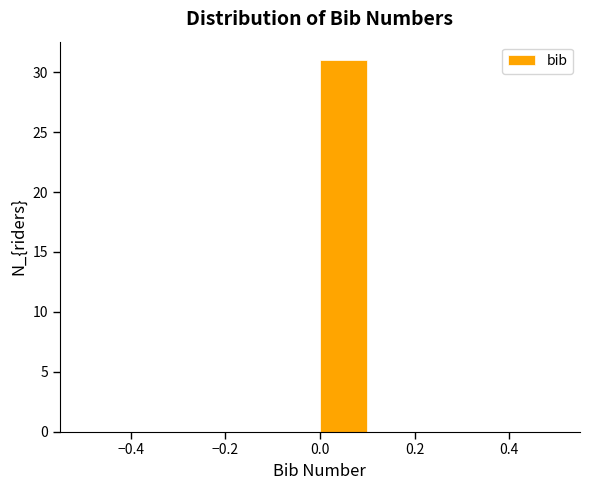

Reading left to right, list every bar in this chart as the range it spans on the x-axis followed by its height. The values are not printed on the chart, so give them approximately, as read against the axis.

-0.5 to -0.4: 0
-0.4 to -0.3: 0
-0.3 to -0.2: 0
-0.2 to -0.1: 0
-0.1 to 0.0: 0
0.0 to 0.1: 31
0.1 to 0.2: 0
0.2 to 0.3: 0
0.3 to 0.4: 0
0.4 to 0.5: 0